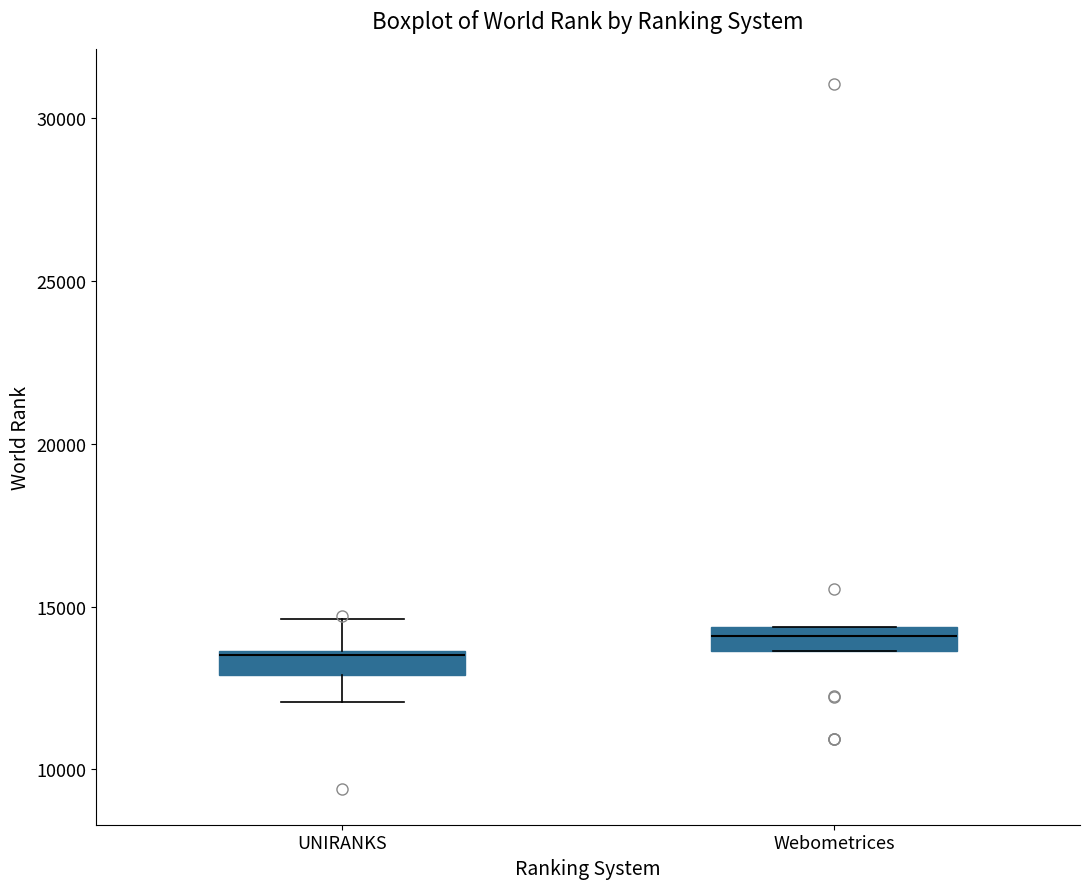

Which box has the highest median line?

Webometrices